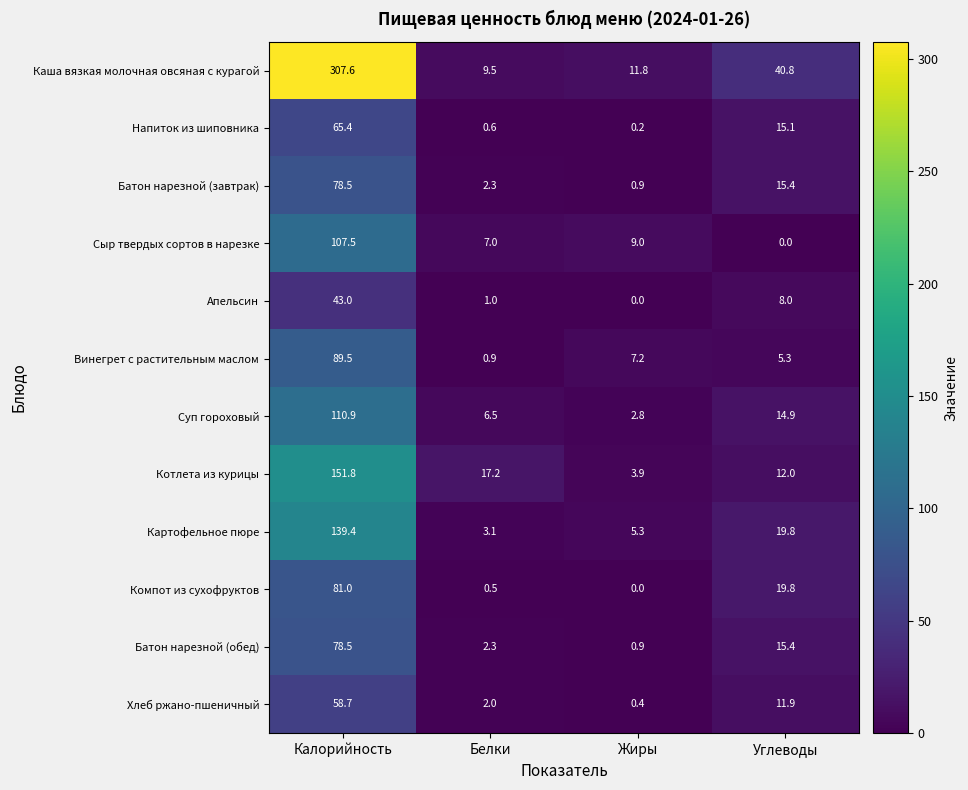

Is it true that Хлеб ржано-пшеничный equals 1.0 at Белки?

False